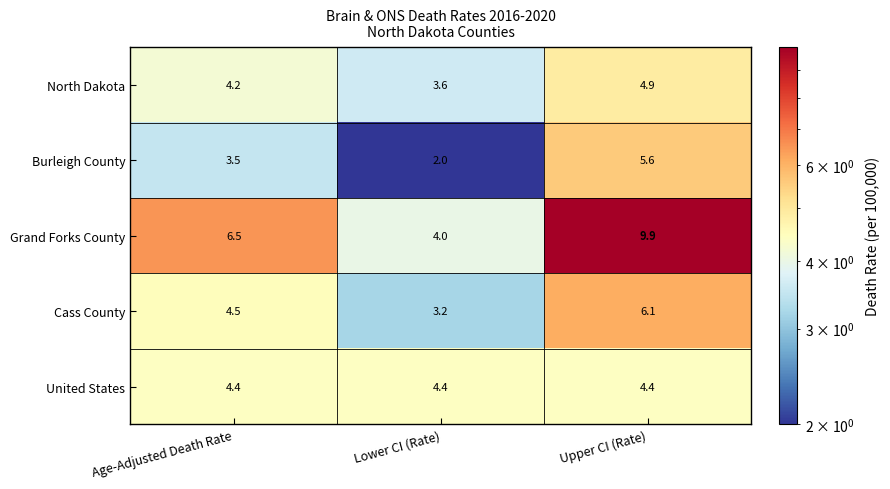

How many data points in North Dakota are above 4?

2